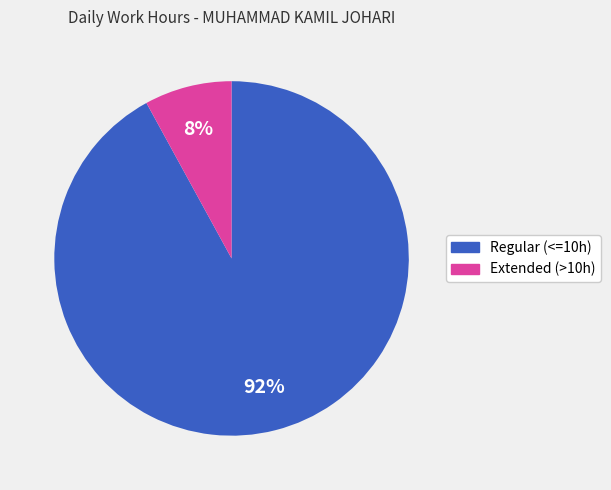

To the nearest percent, what is the difference between the largest and smallest slice percentages?

84%